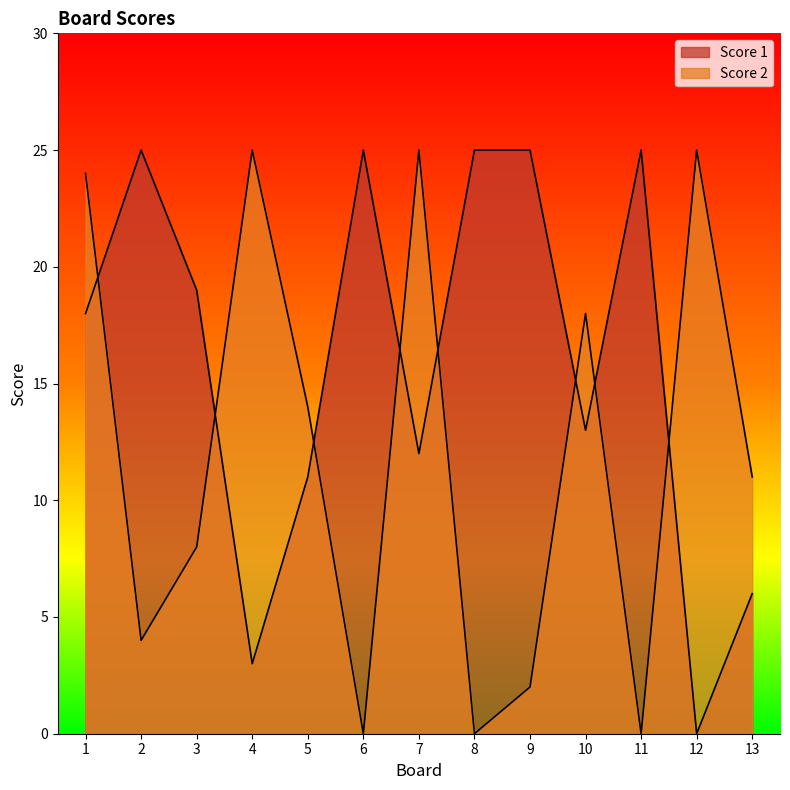

Does the chart display data point markers on the line(s)?

No